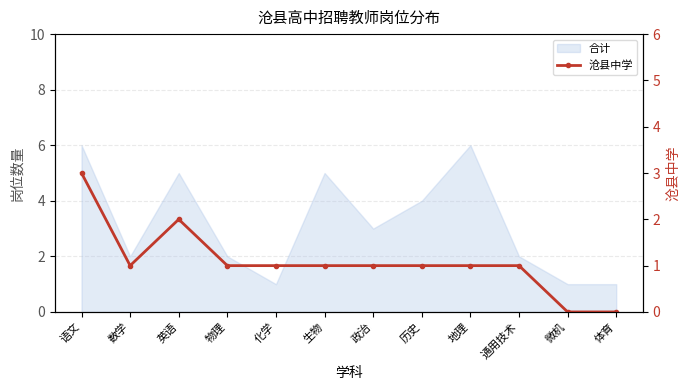

Reading left to right, what are all the values shown in this chart?

3	1	2	1	1	1	1	1	1	1	0	0